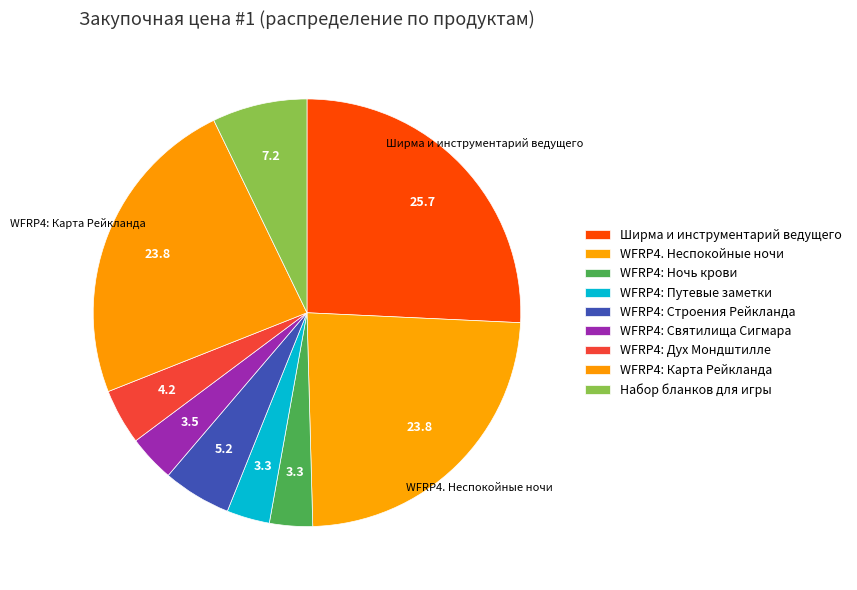

Between WFRP4: Строения Рейкланда and Набор бланков для игры, which is larger?

Набор бланков для игры